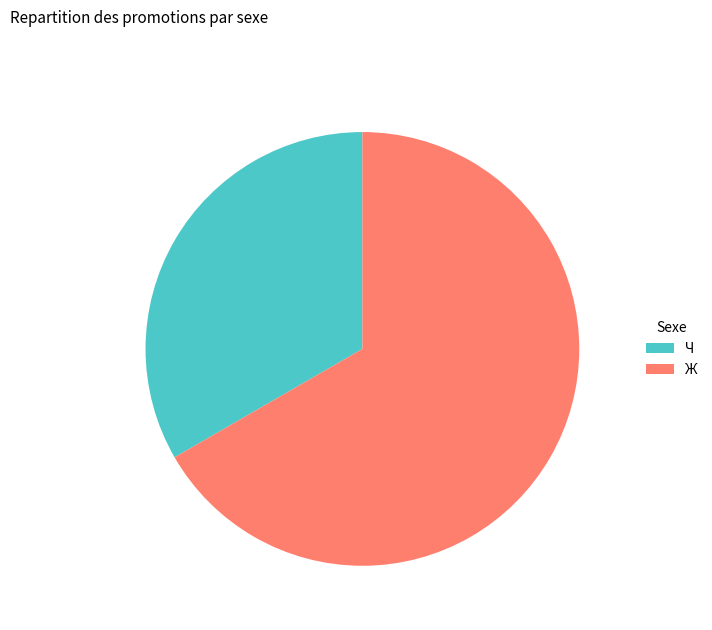

Do Ж and Ч together represent more than half of the pie?

Yes